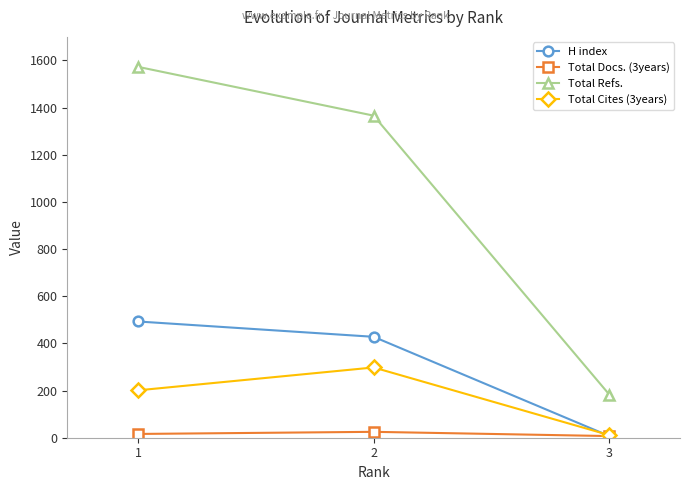

Is this an area chart (filled region under the line)?

No